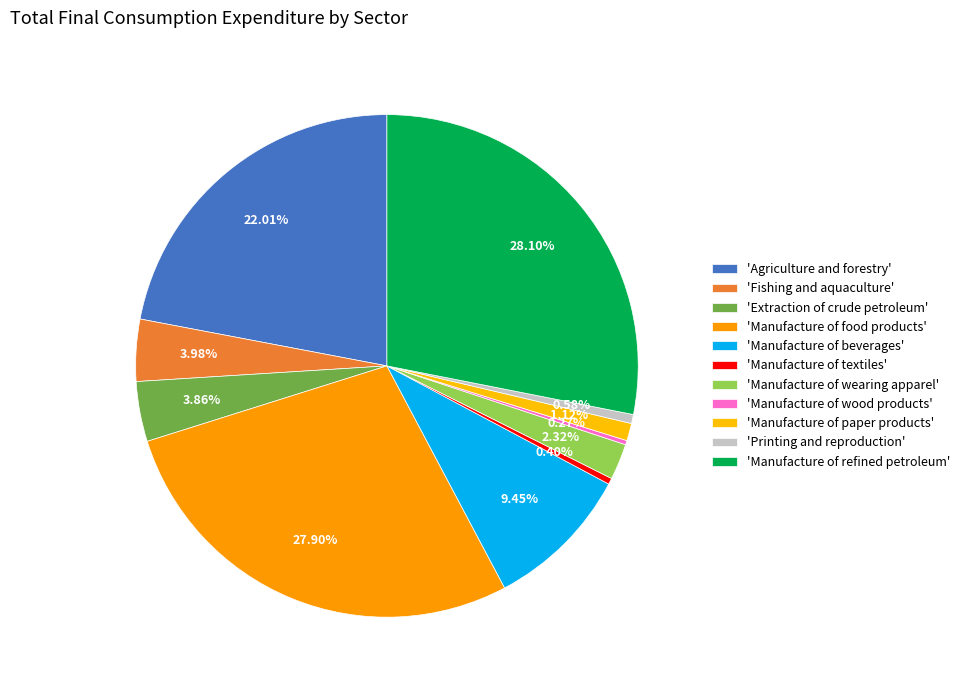

Is there any slice that represents more than half of the pie?

No